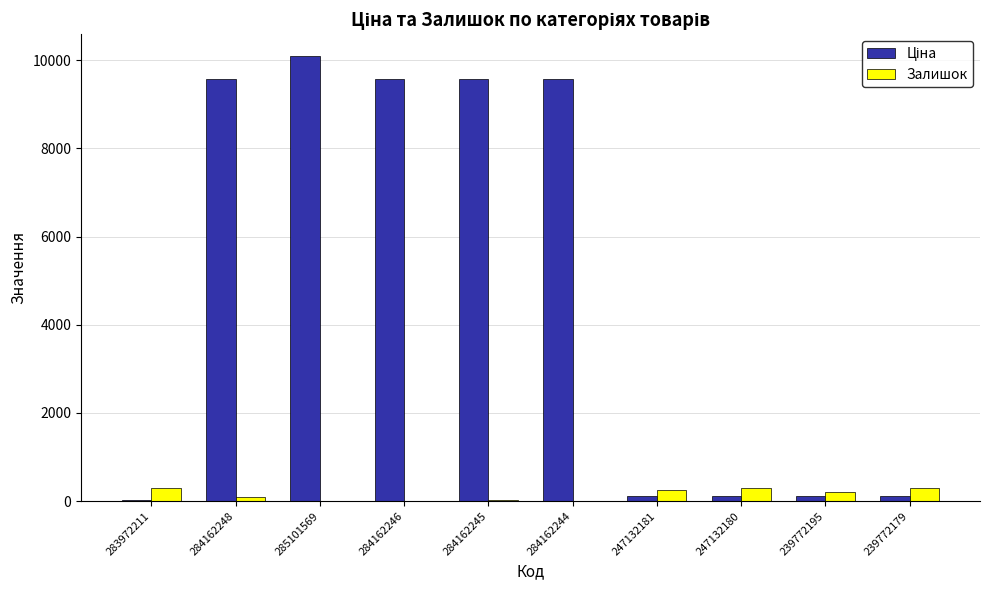

Count the number of data series in this chart.

2